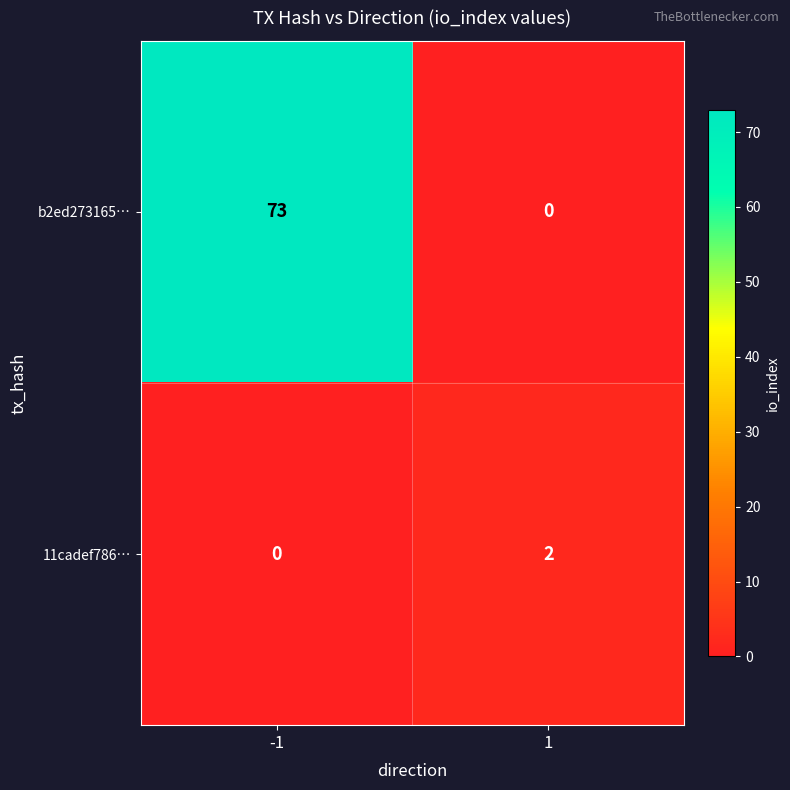

Reading left to right, list all the values displayed in this chart.

b2ed273165…: -1=73	1=0
11cadef786…: -1=0	1=2